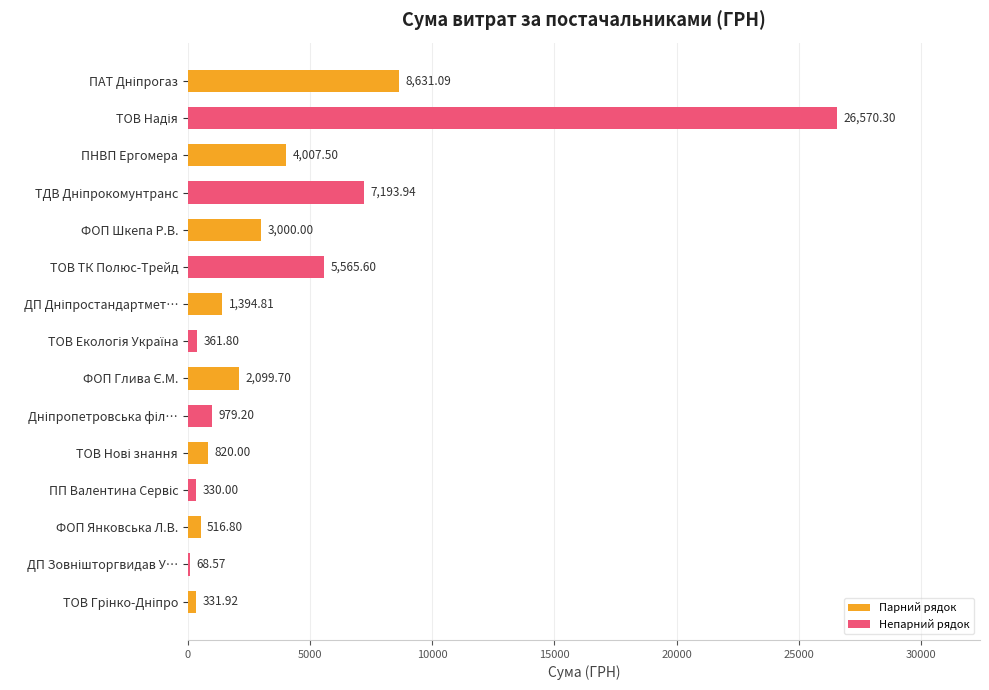

What is the sum of the values at ФОП Янковська Л.В. and ФОП Шкепа Р.В.?

3516.8